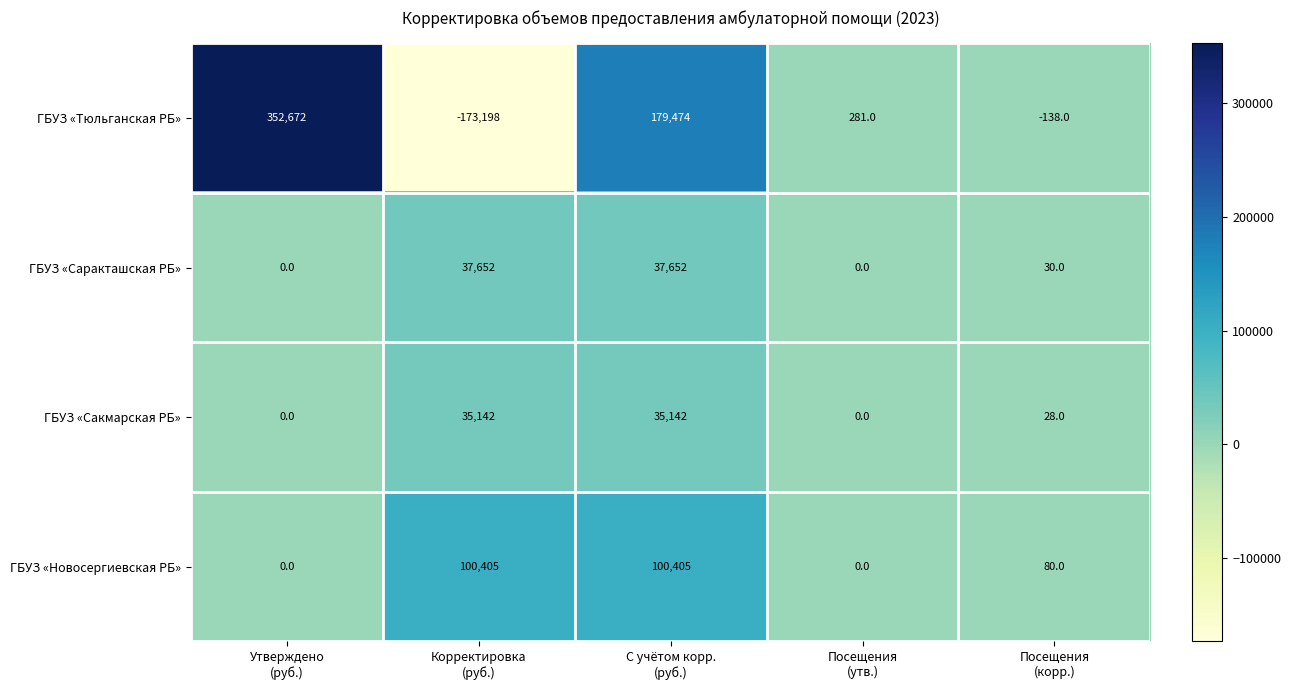

Reading left to right, transcribe all the data shown in this chart.

ГБУЗ «Тюльганская РБ»: 352672	-173198	179474	281	-138
ГБУЗ «Саракташская РБ»: 0	37652	37652	0	30
ГБУЗ «Сакмарская РБ»: 0	35142	35142	0	28
ГБУЗ «Новосергиевская РБ»: 0	100405	100405	0	80